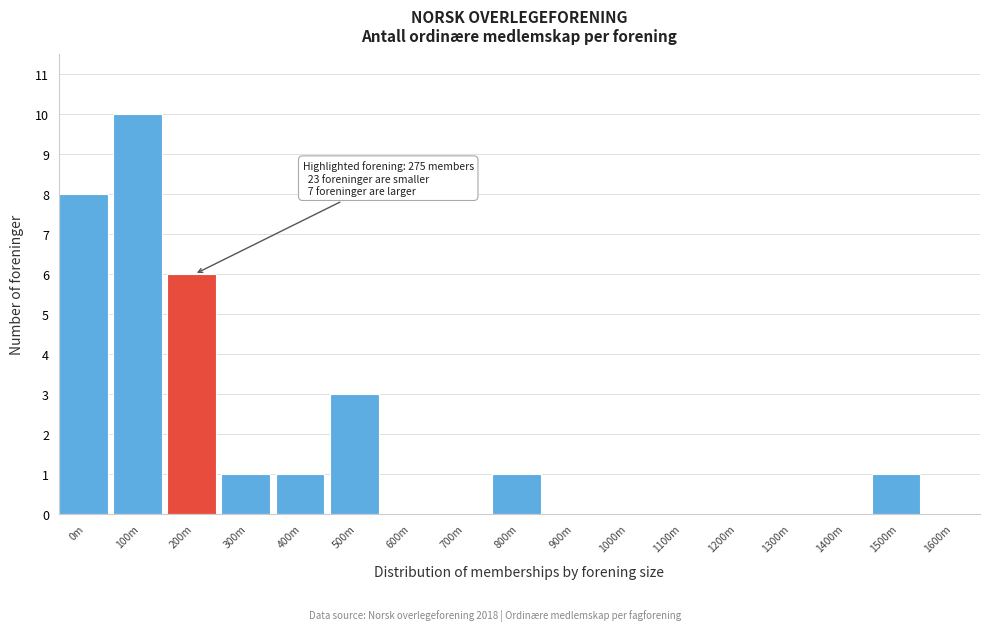

Reading right to left, extract all data points from this chart.

1600m=0	1500m=1	1400m=0	1300m=0	1200m=0	1100m=0	1000m=0	900m=0	800m=1	700m=0	600m=0	500m=3	400m=1	300m=1	200m=6	100m=10	0m=8